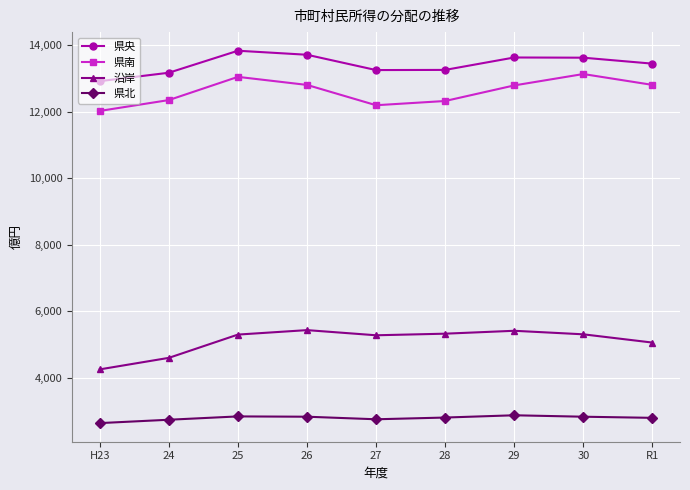

How many values in the 県央 series are below 13443?

4